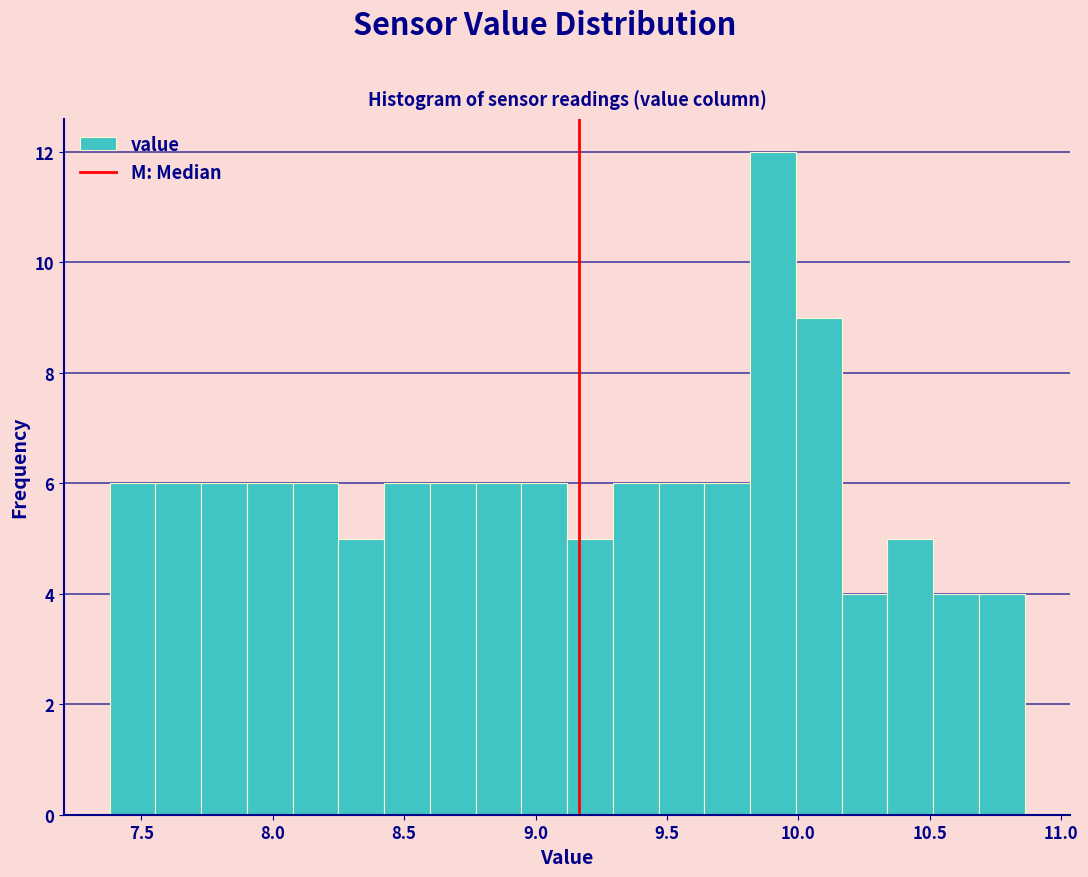

Around what value on the x-axis is the tallest bar? Give the approximate position of its centre, as read against the axis.

9.90